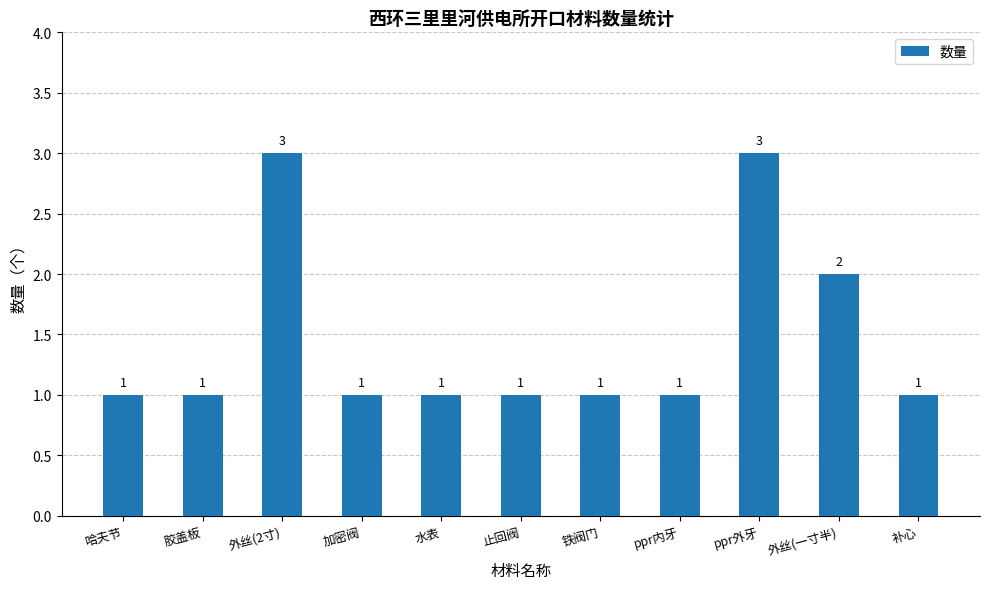

Reading right to left, extract all data points from this chart.

补心=1	外丝(一寸半)=2	ppr外牙=3	ppr内牙=1	铁阀门=1	止回阀=1	水表=1	加密阀=1	外丝(2寸)=3	胶盖板=1	哈夫节=1